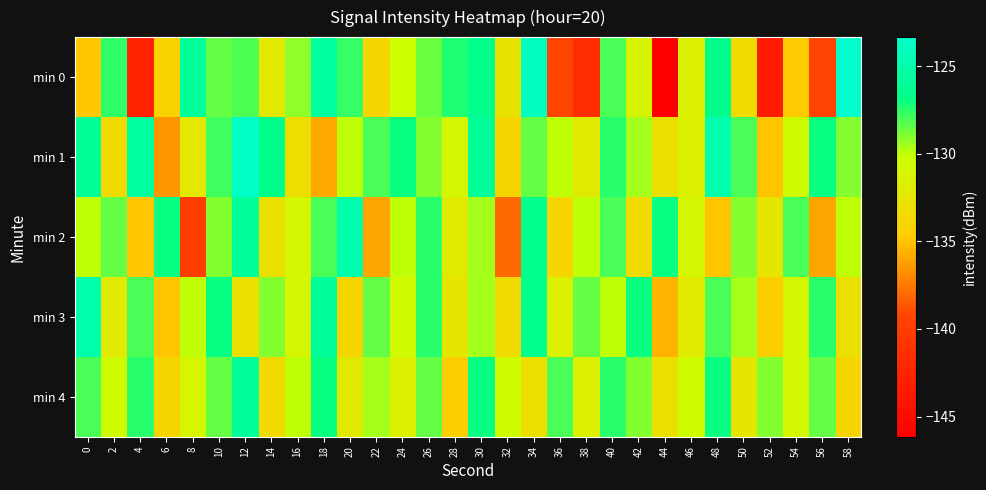

At which category is the sum across all series the highest?

12